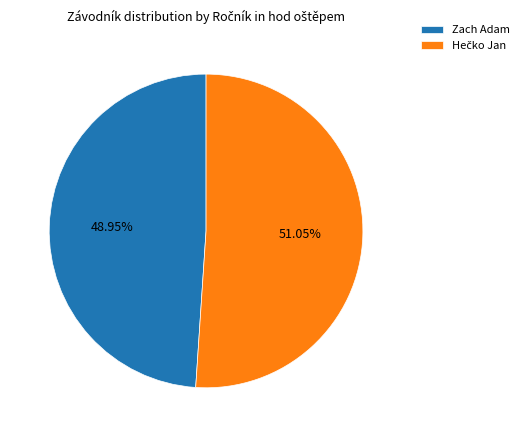

Which category has the smallest portion of the pie?

Zach Adam